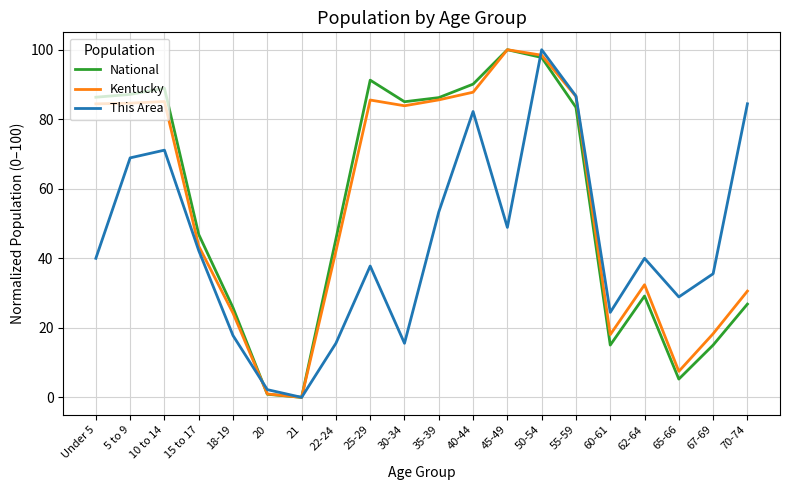

Which series ends up on top after the final intersection of National and Kentucky?

Kentucky